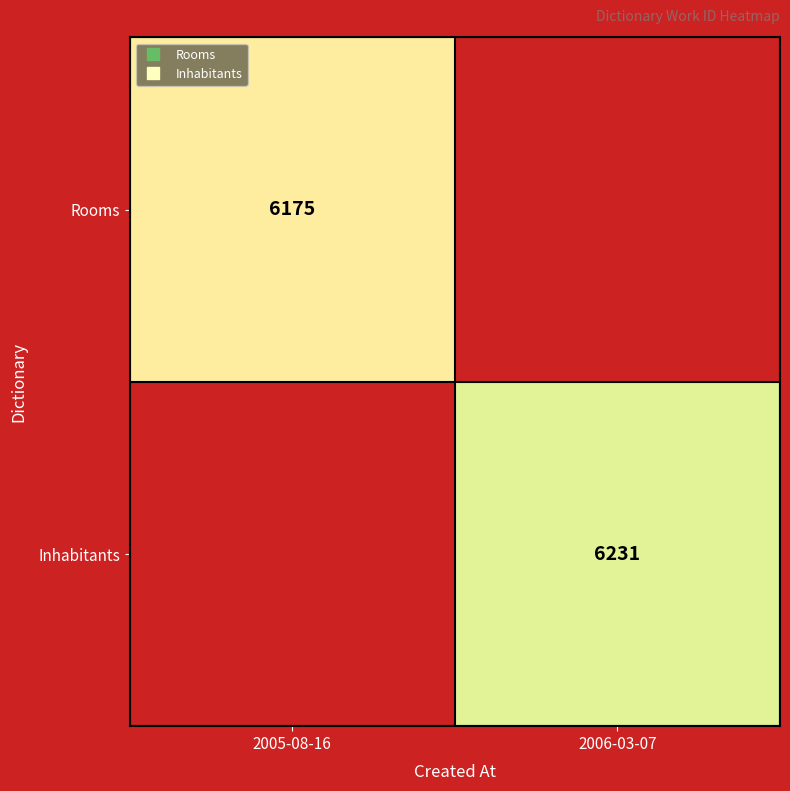

The value of Inhabitants at 2006-03-07 is 3865.6. True or false?

False